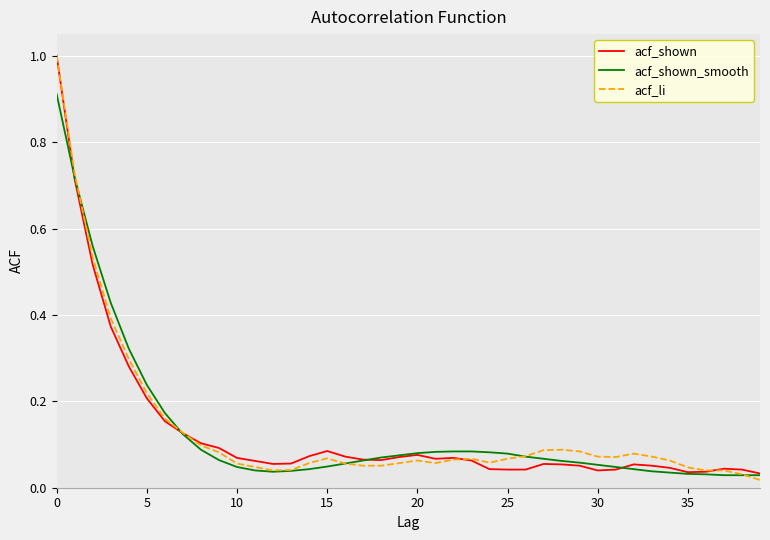

How many lines are shown in the chart?

3